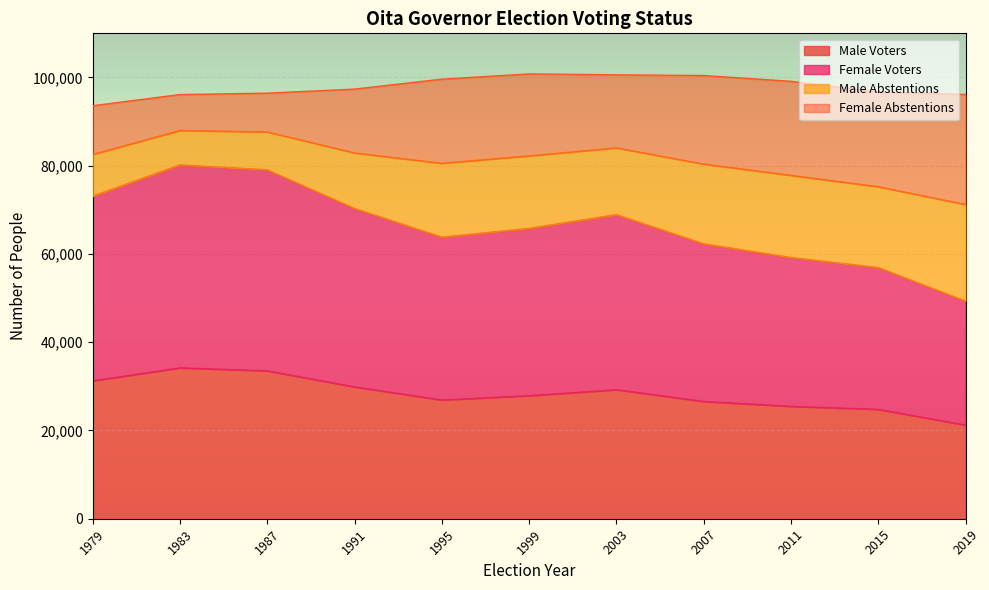

What is the total value across all series at 2019?

96144